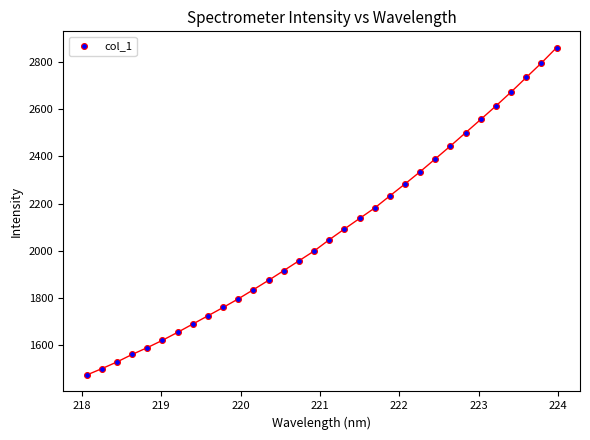

What is the range of X values (max minus min)?

5.9